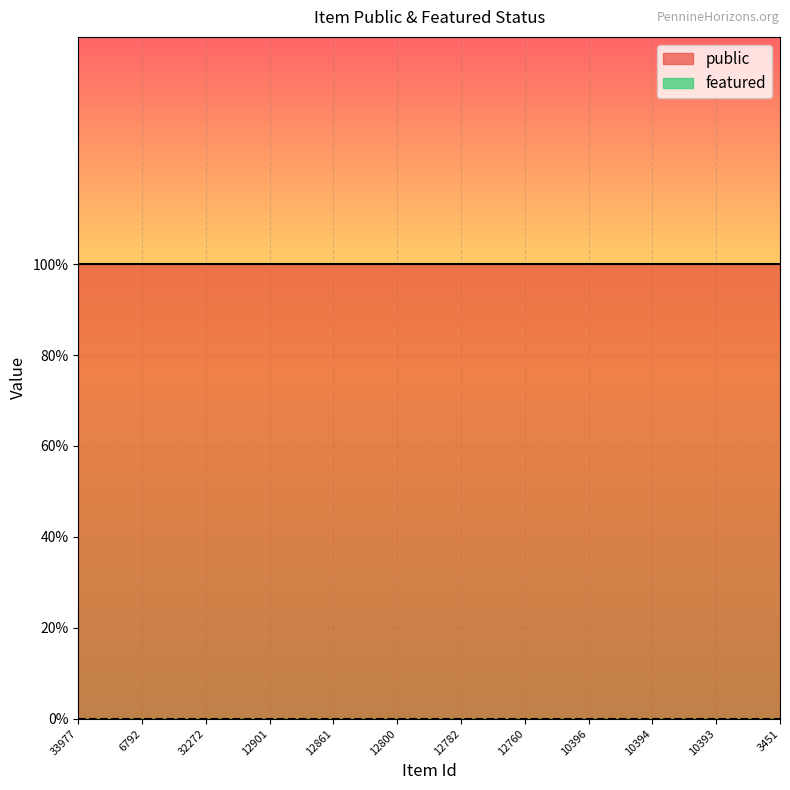

What is the difference between the highest and lowest values at 6792?

1